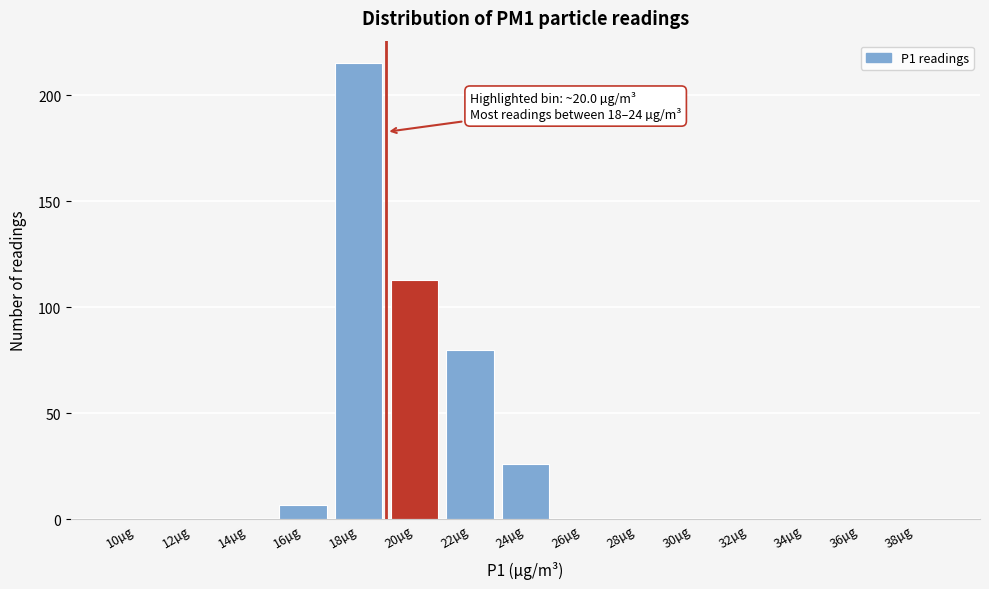

Reading right to left, what are all the values shown in this chart?

38µg=0	36µg=0	34µg=0	32µg=0	30µg=0	28µg=0	26µg=0	24µg=26	22µg=80	20µg=113	18µg=215	16µg=7	14µg=0	12µg=0	10µg=0